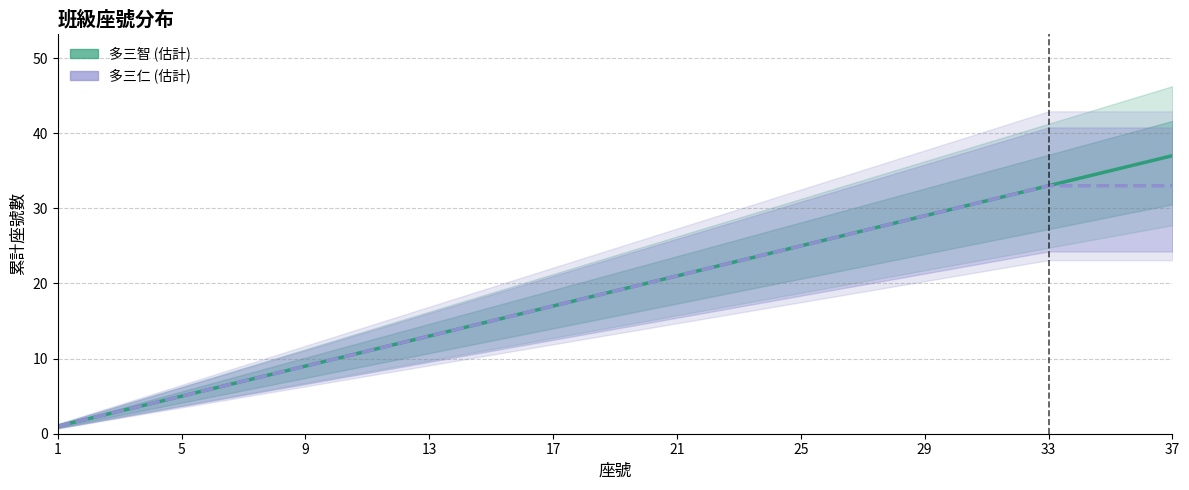

Rank the series by their average value, from lowest to highest.

多三仁, 多三智